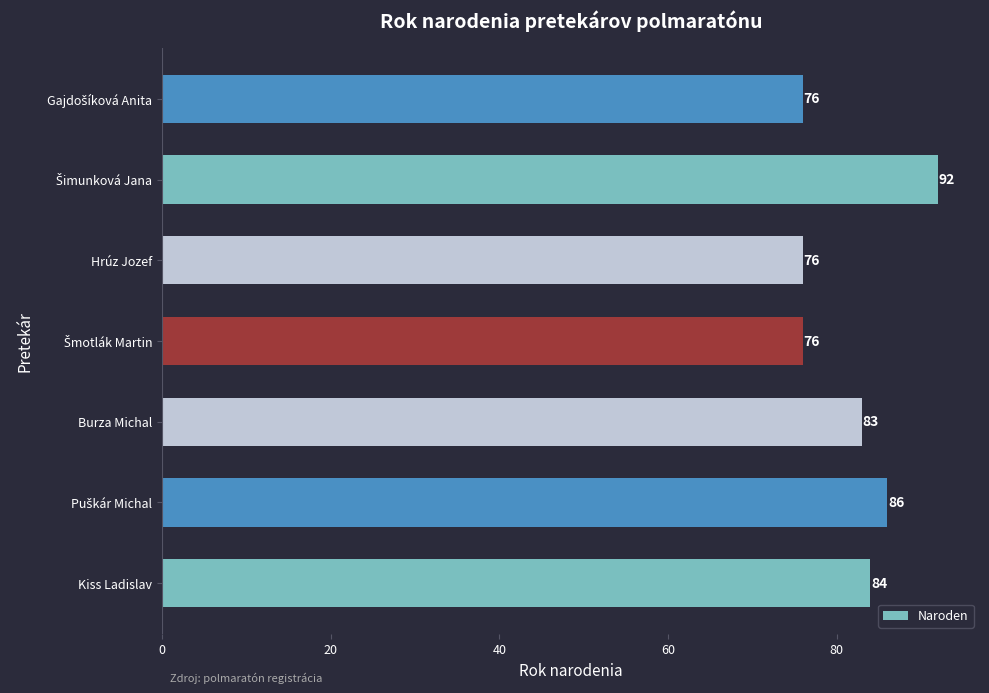

Count the values in the range 76 to 86.

6